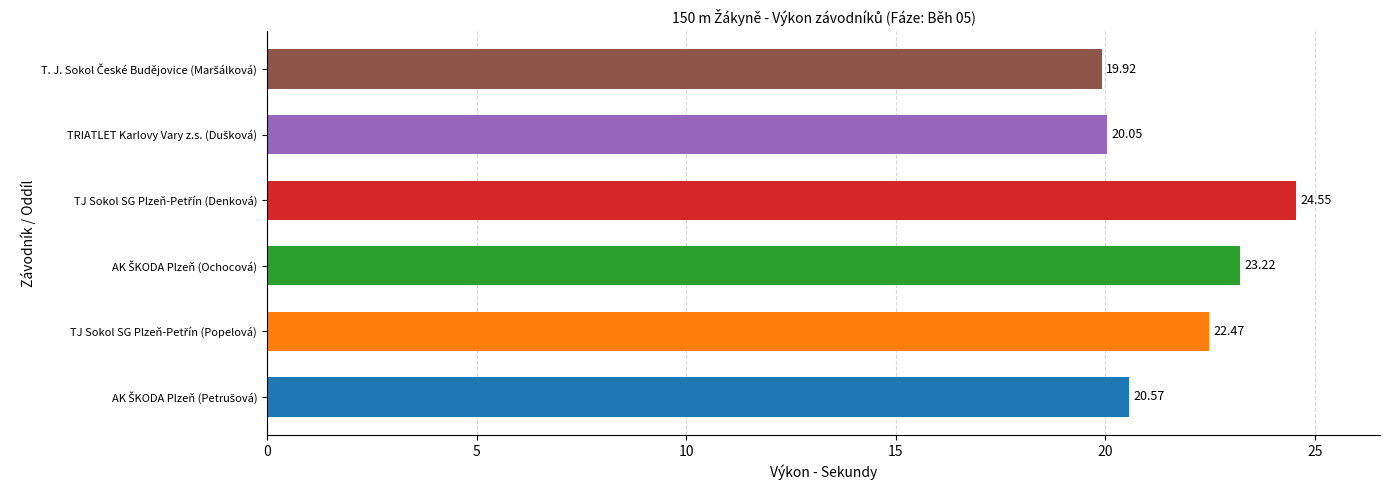

What is the difference between the second highest and second lowest values?

3.2